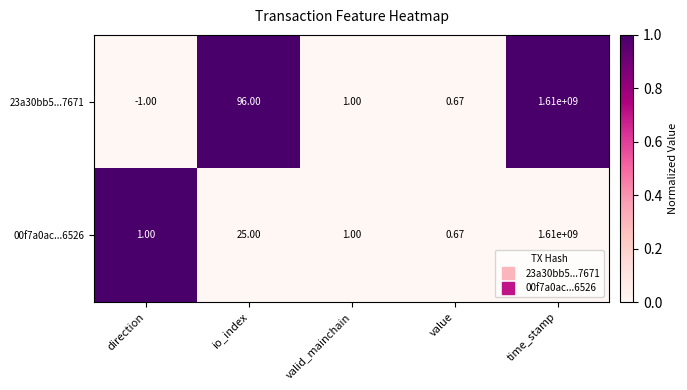

Is the value of 23a30bb5...7671 at valid_mainchain greater than the value of 00f7a0ac...6526 at time_stamp?

No